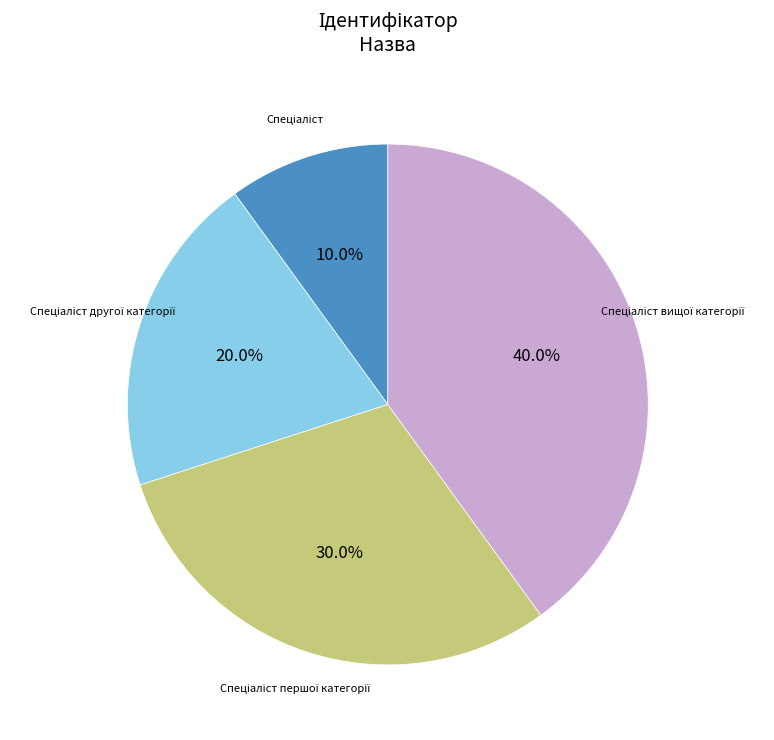

Does any single category account for the majority?

No